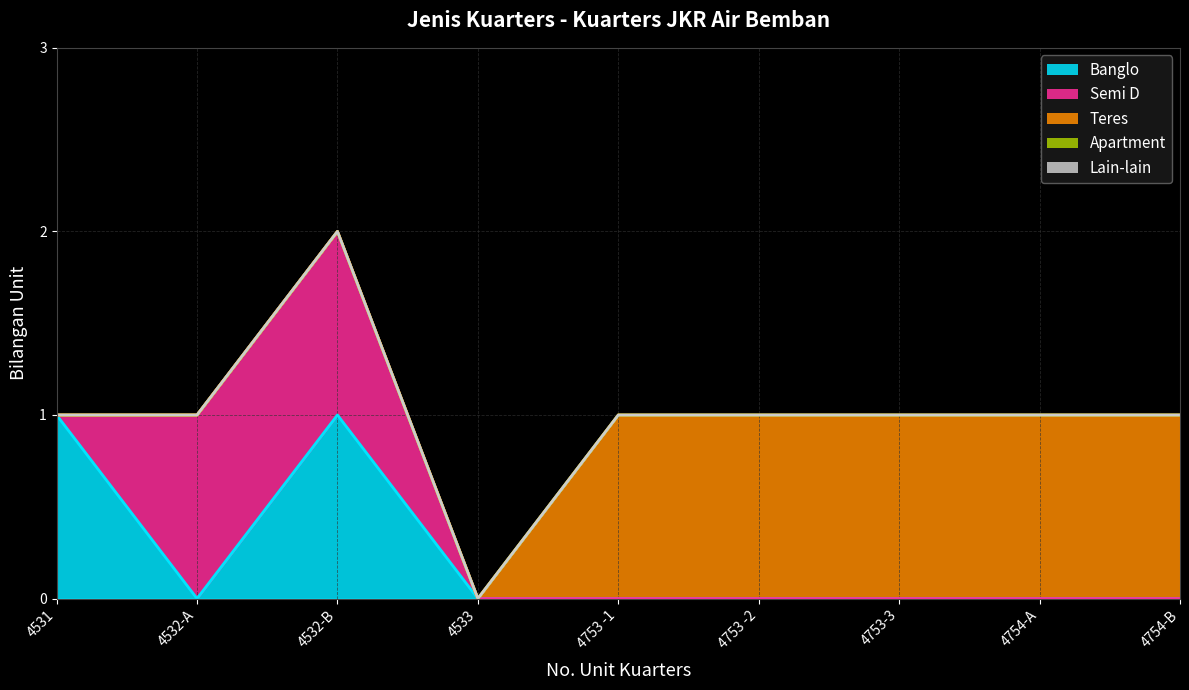

True or false: Banglo has a value of 0 at 4754-A.

True